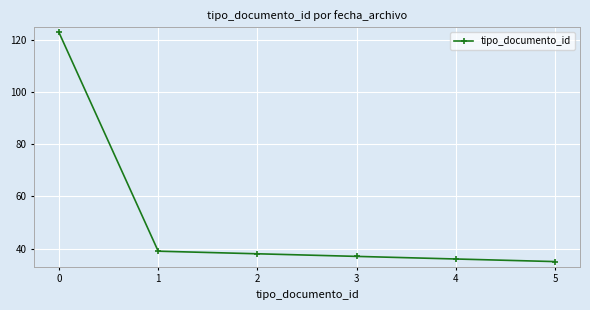

What is the greatest value displayed?

123